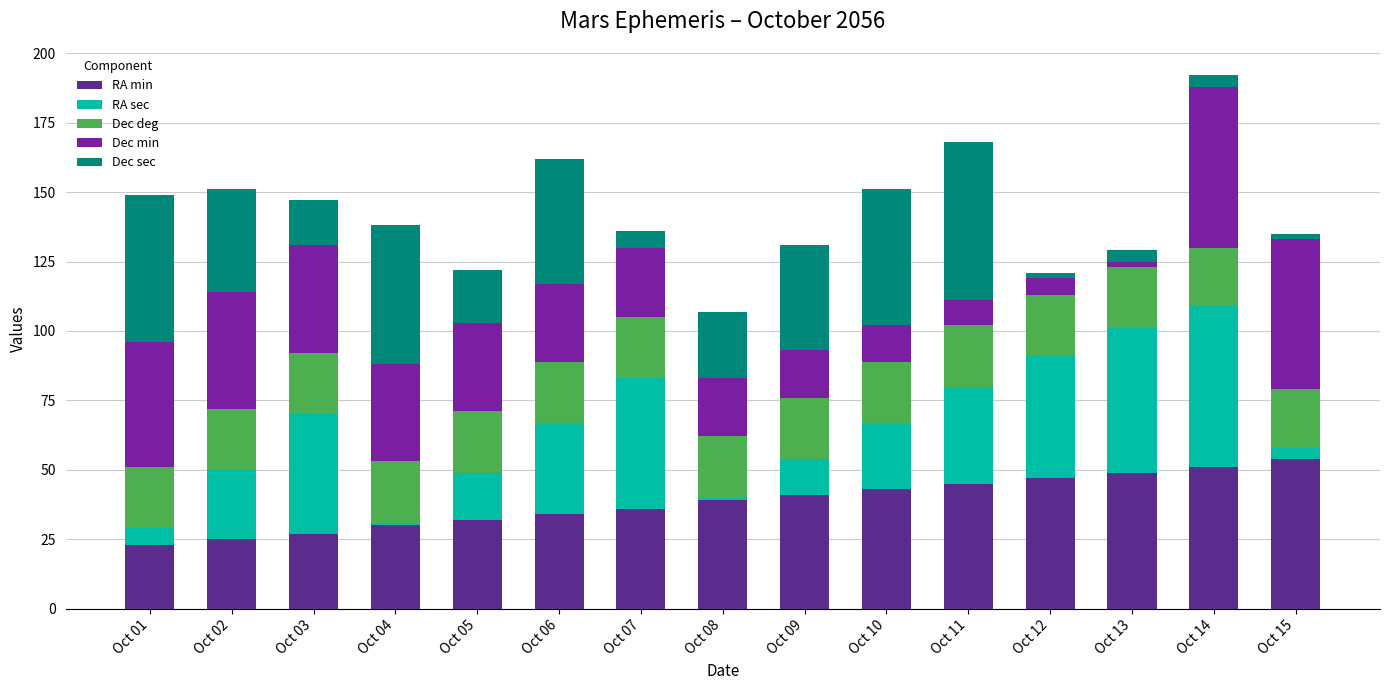

What is the sum of all RA min values?

576